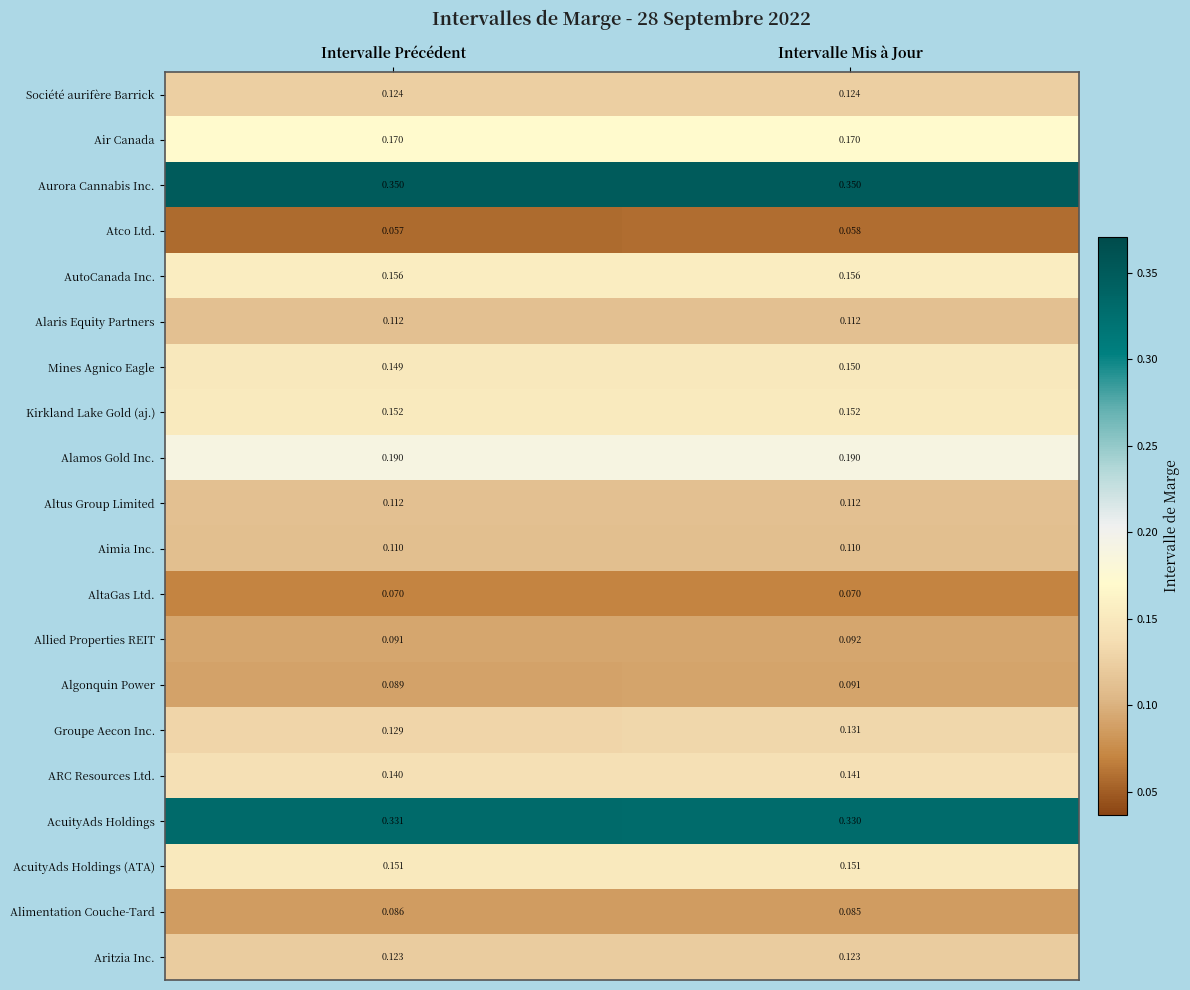

At which category does the chart reach its minimum across all series?

Intervalle Précédent